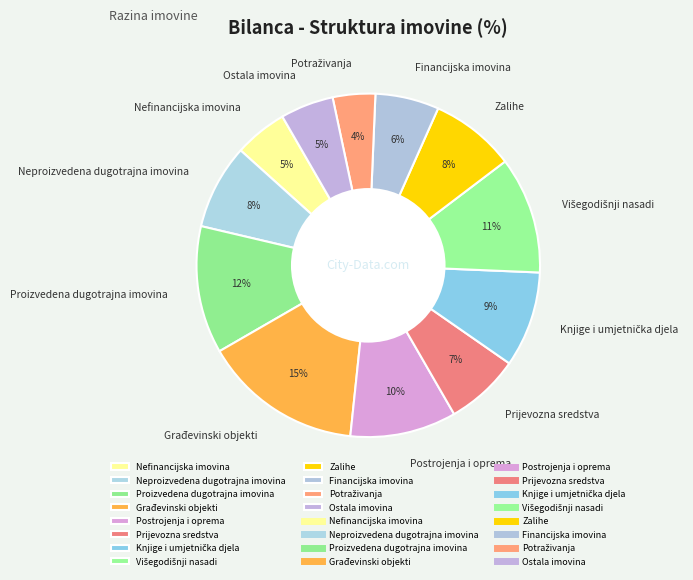

Is there a majority slice in this chart?

No